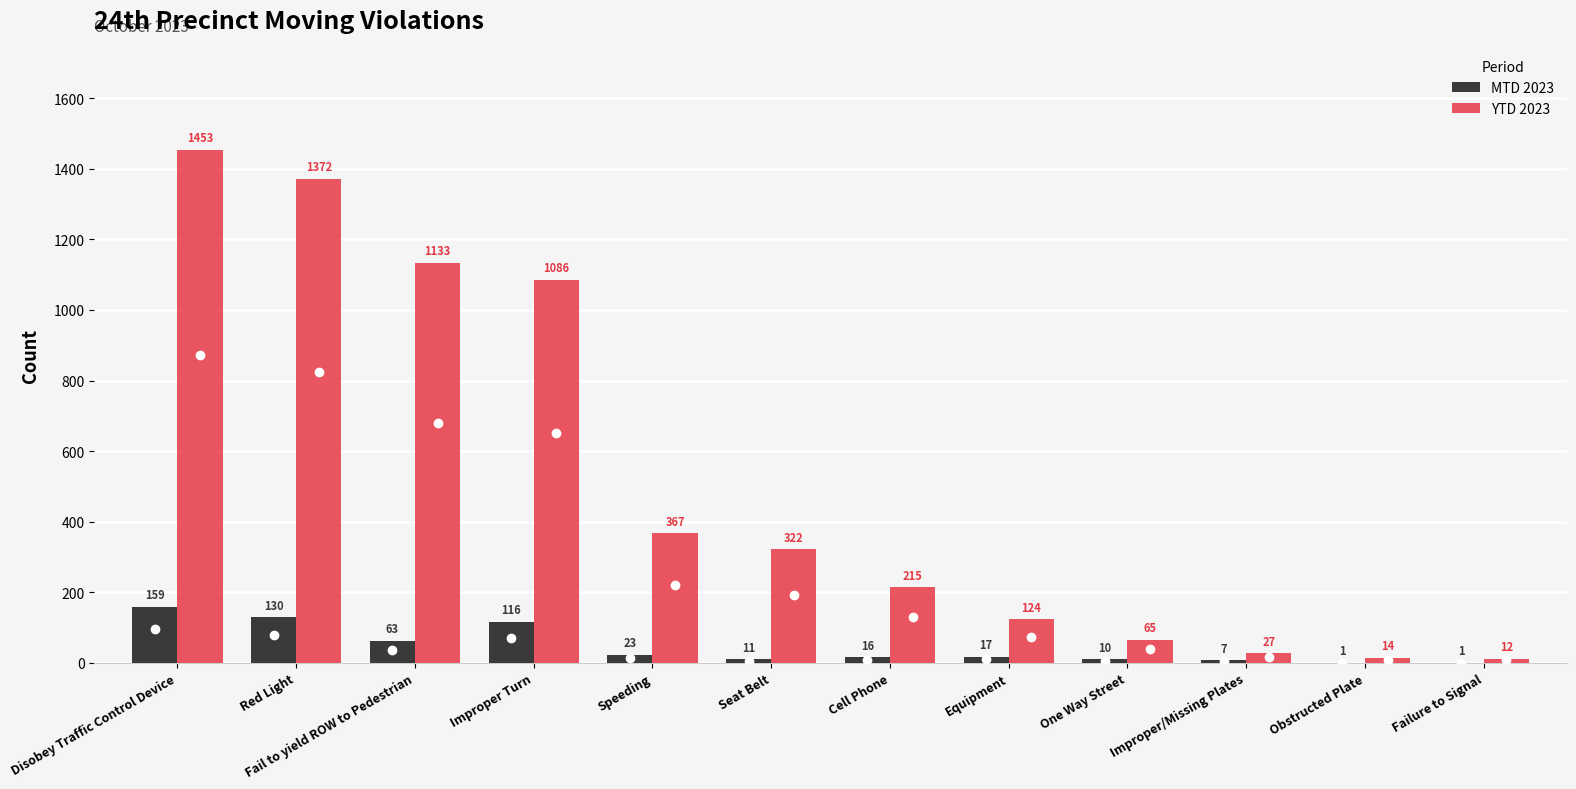

True or false: MTD 2023 has a value of 1 at Failure to Signal.

True